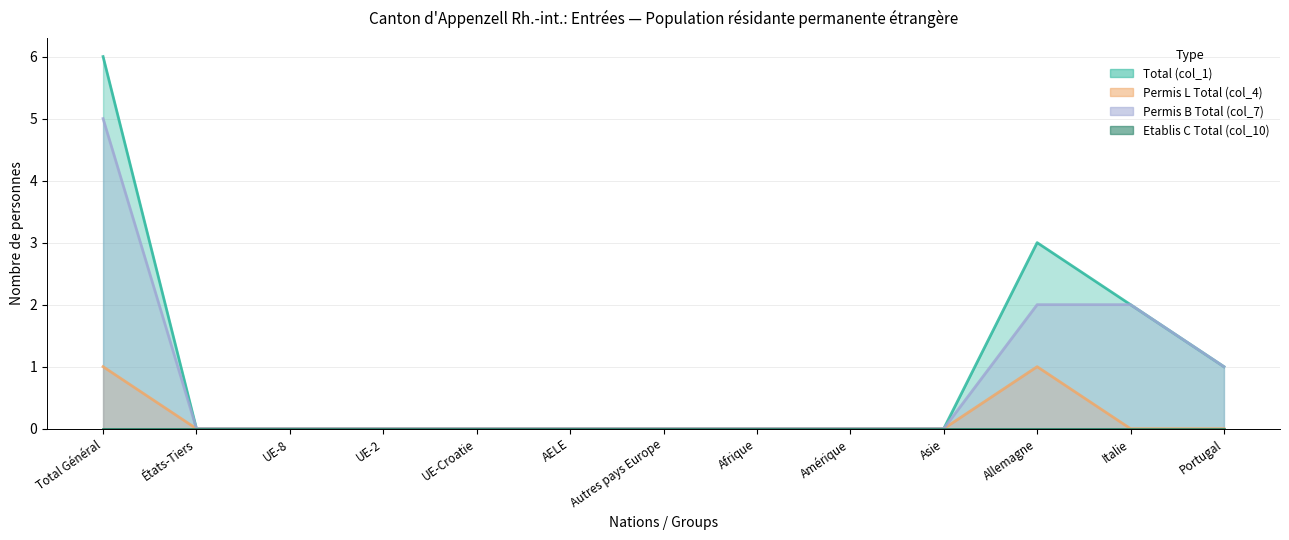

True or false: Permis B Total (col_7) and Total (col_1) cross at least once.

False